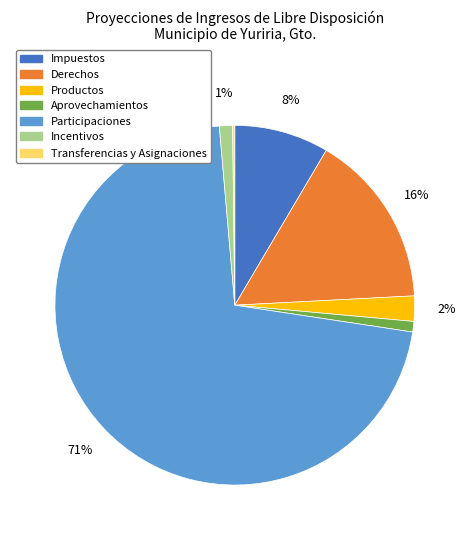

Which has a higher value, Productos or Participaciones?

Participaciones